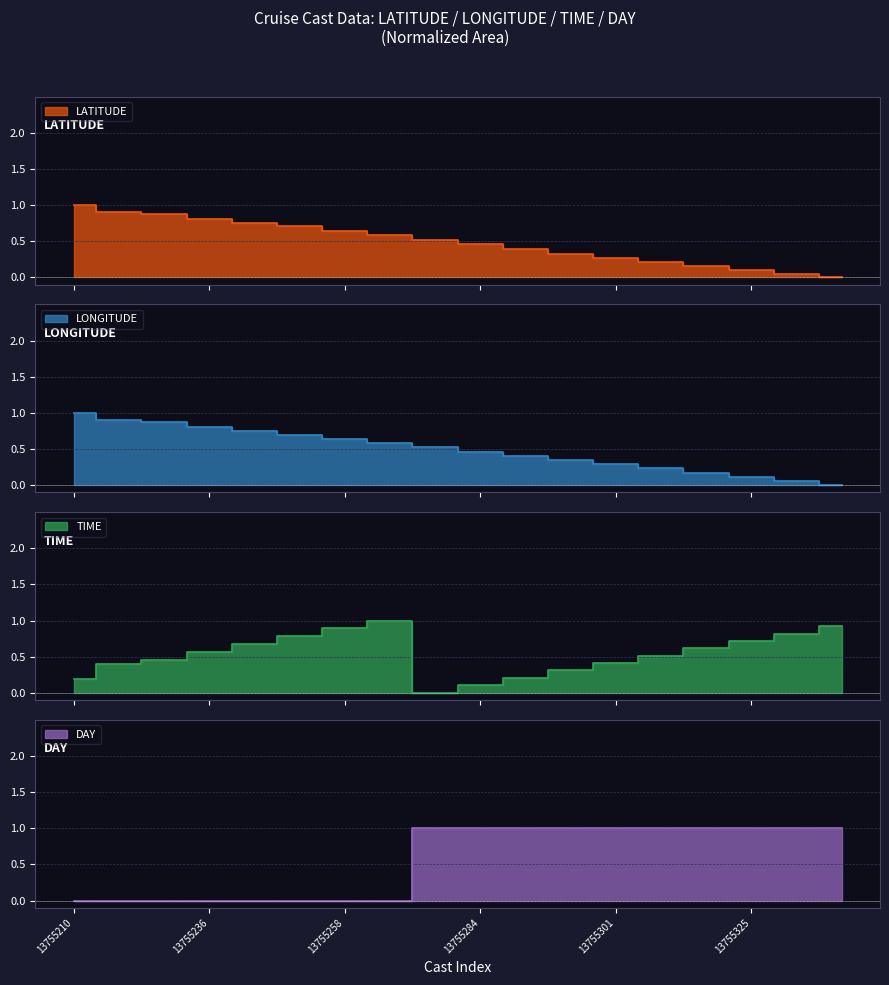

How many positive values does the LONGITUDE series have?

17